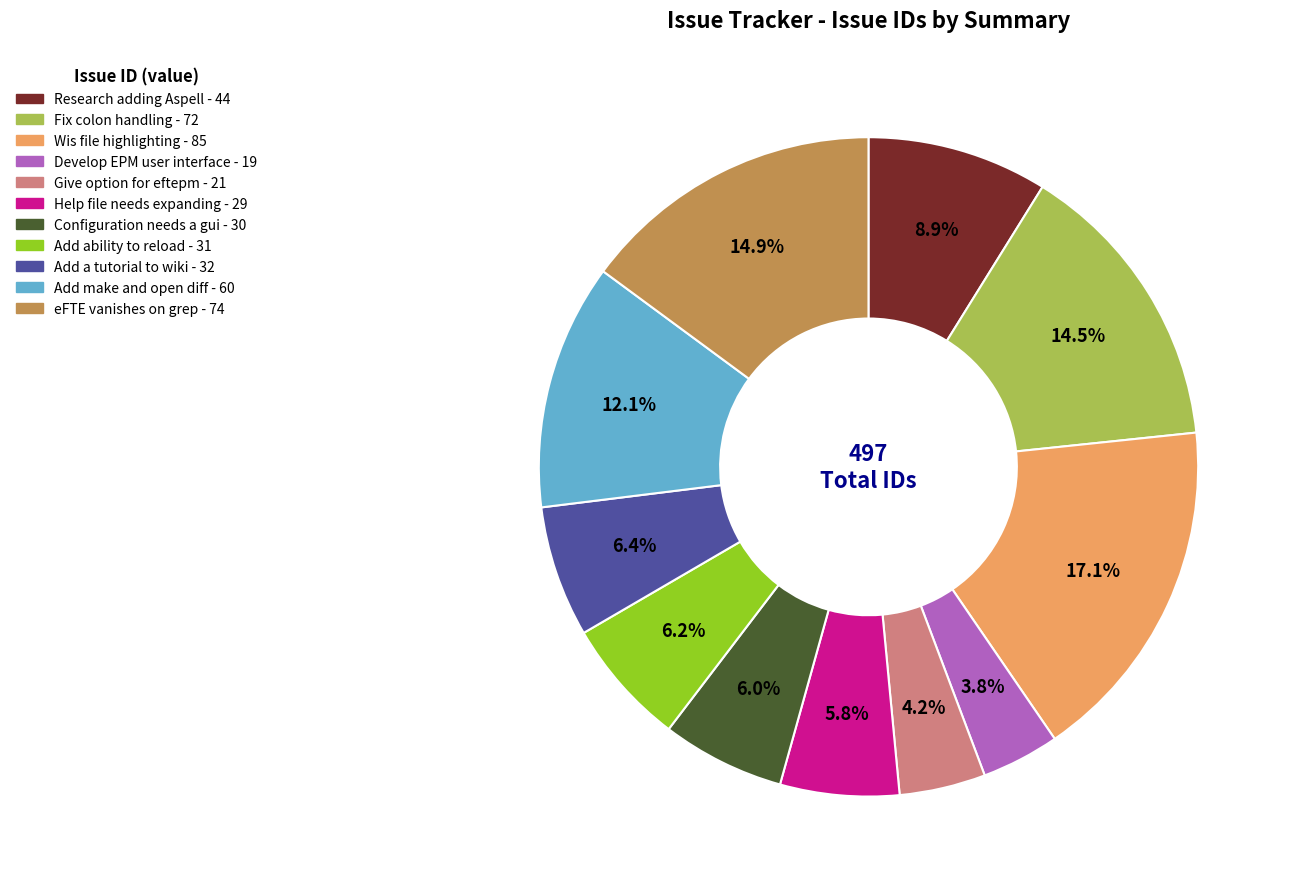

Is there any slice that represents more than half of the pie?

No